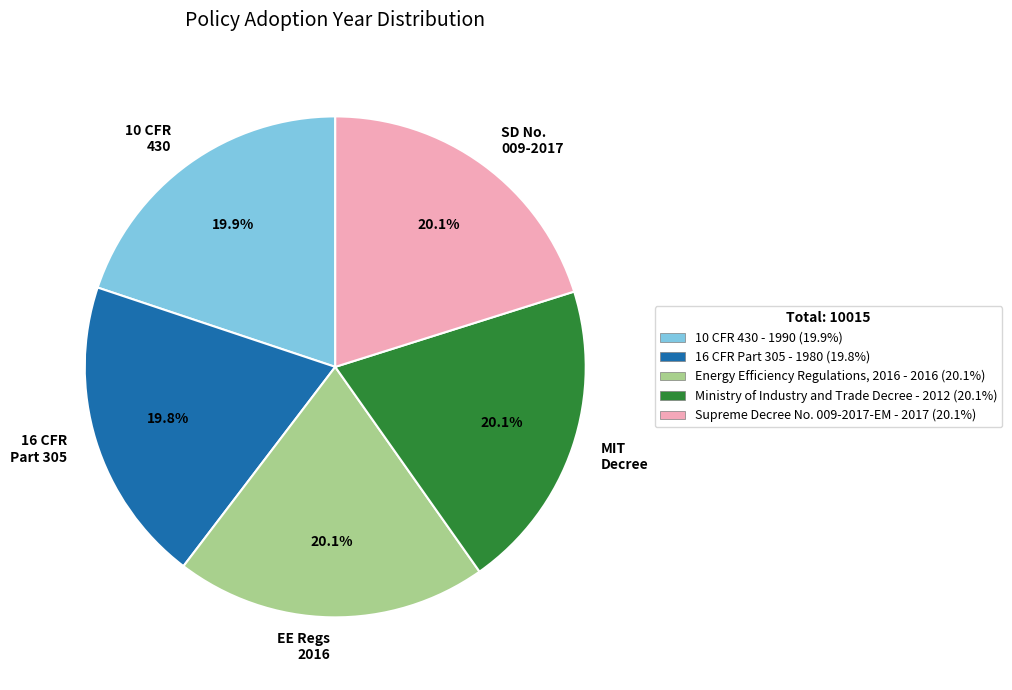

Does MIT Decree represent more than half of the total?

No